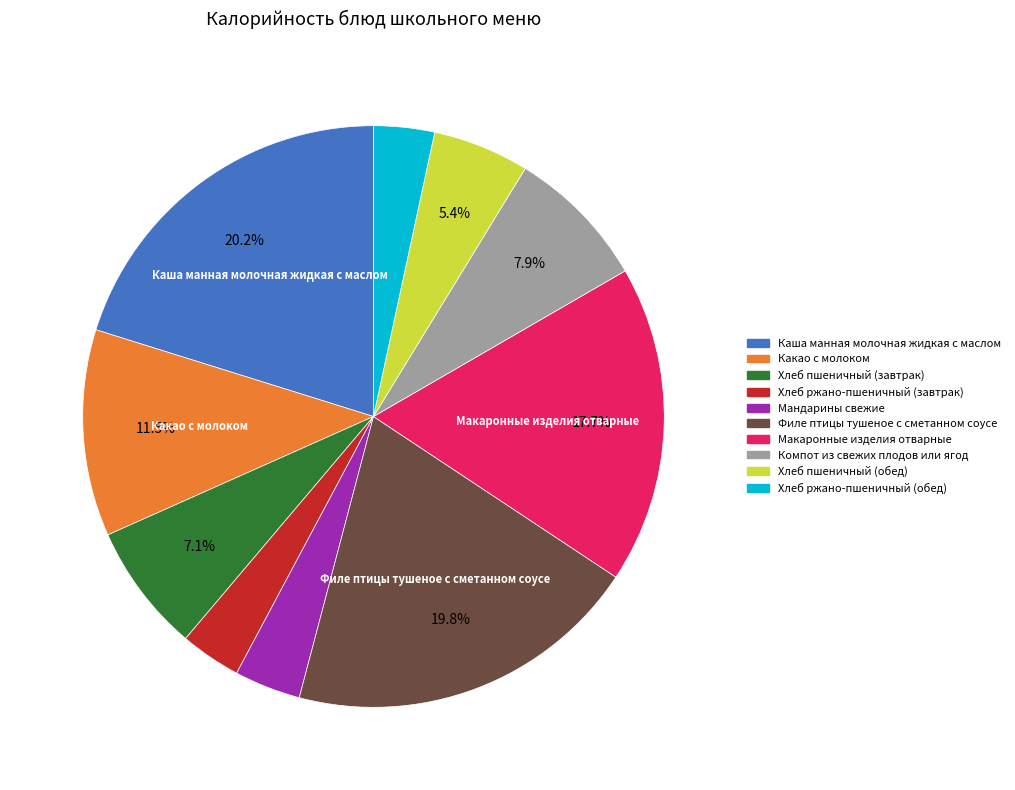

To the nearest percent, what is the combined percentage of Компот из свежих плодов или ягод and Хлеб ржано-пшеничный (обед)?

11%